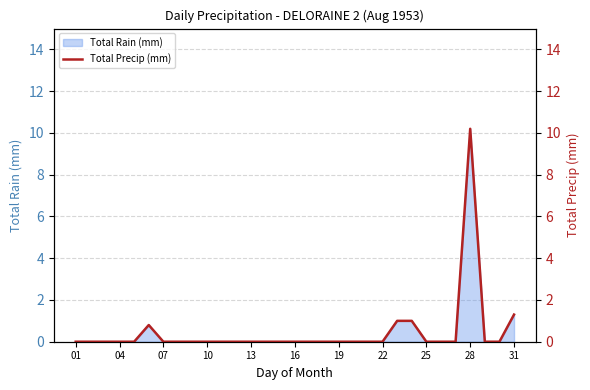

Does the chart have visible grid lines?

Yes